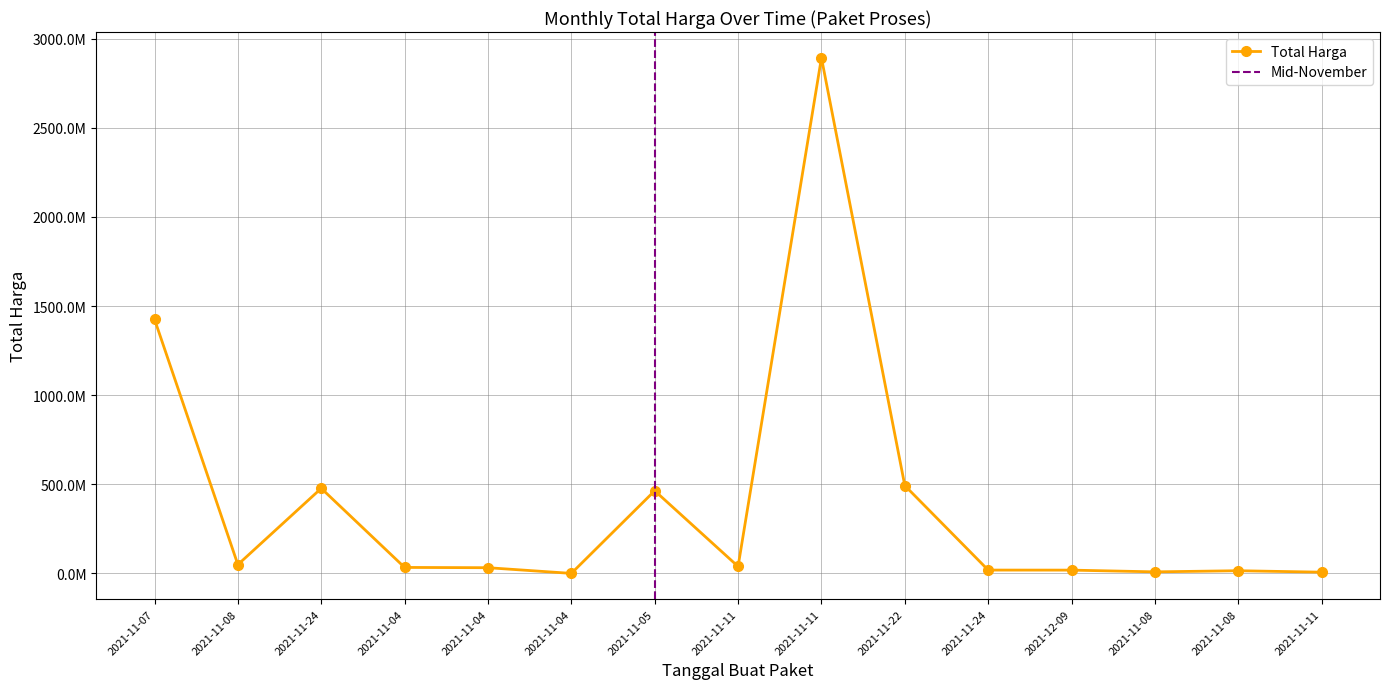

What is the smallest value displayed?

577875